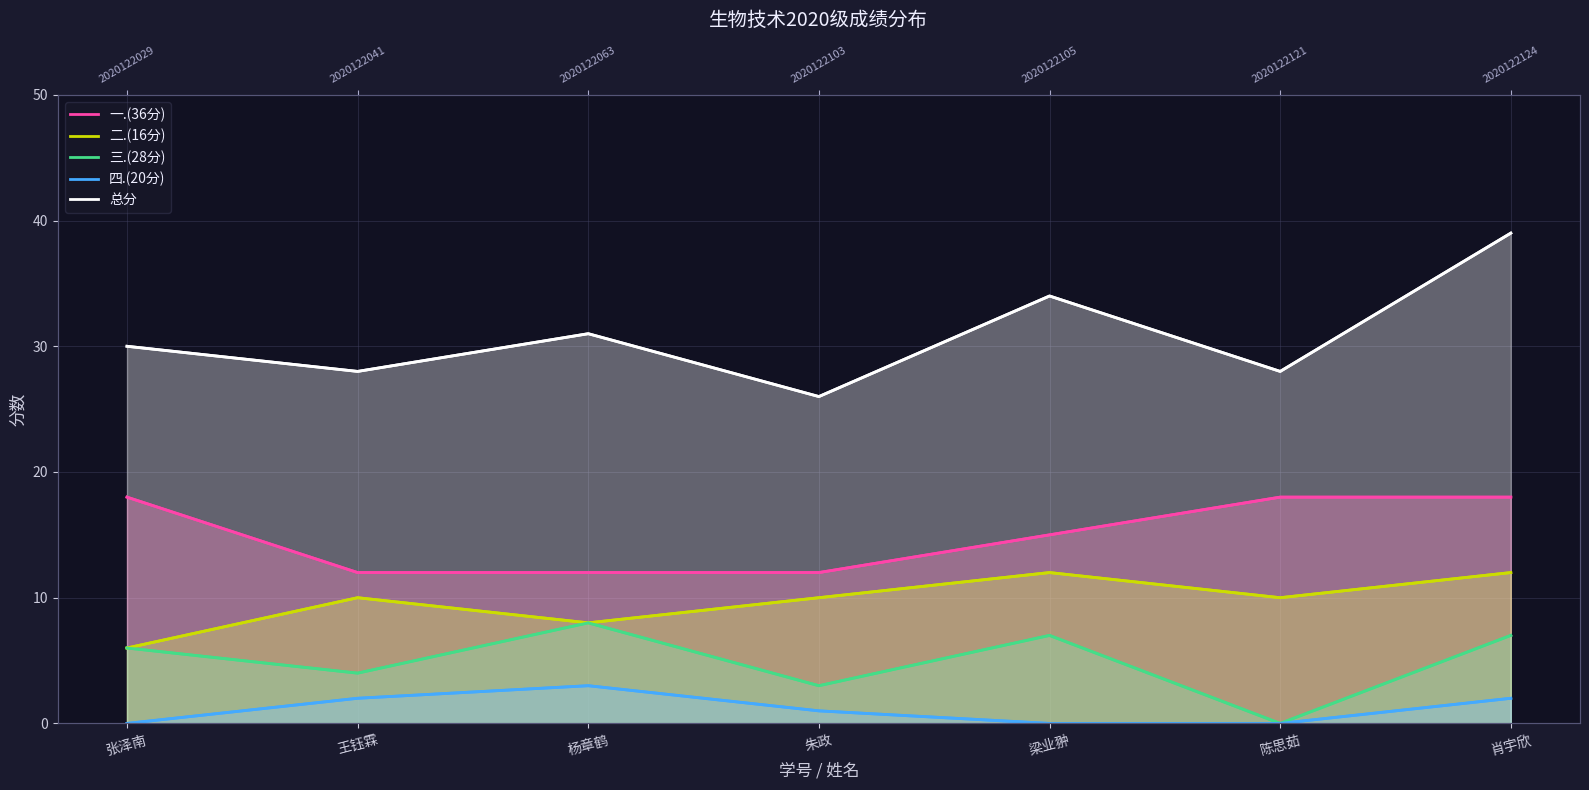

Between 陈思茹 and 杨章鹤, which is larger?

陈思茹